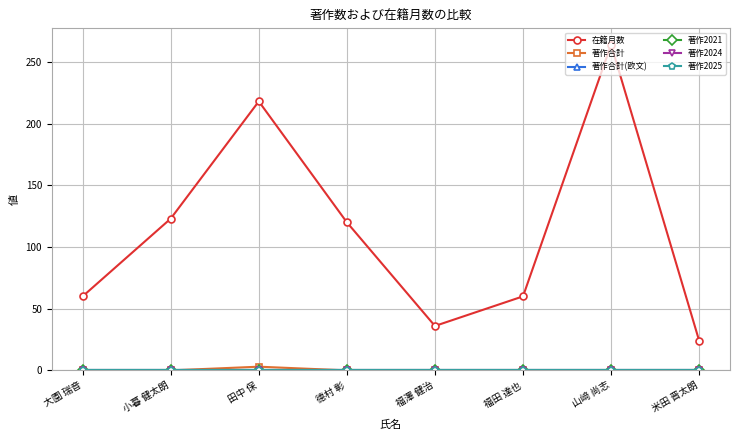

Does the chart have visible grid lines?

Yes